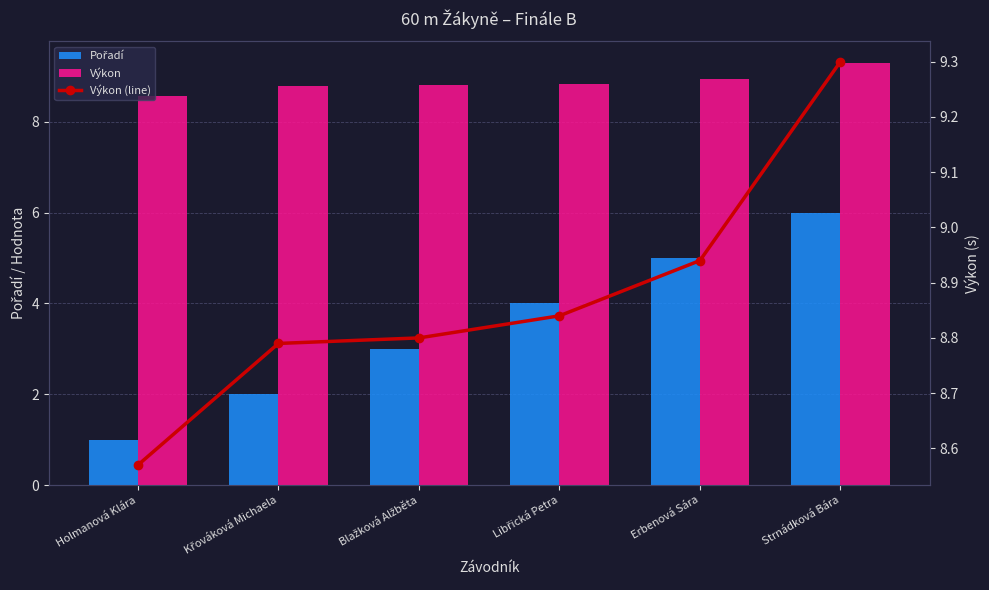

Count the number of data series in this chart.

3